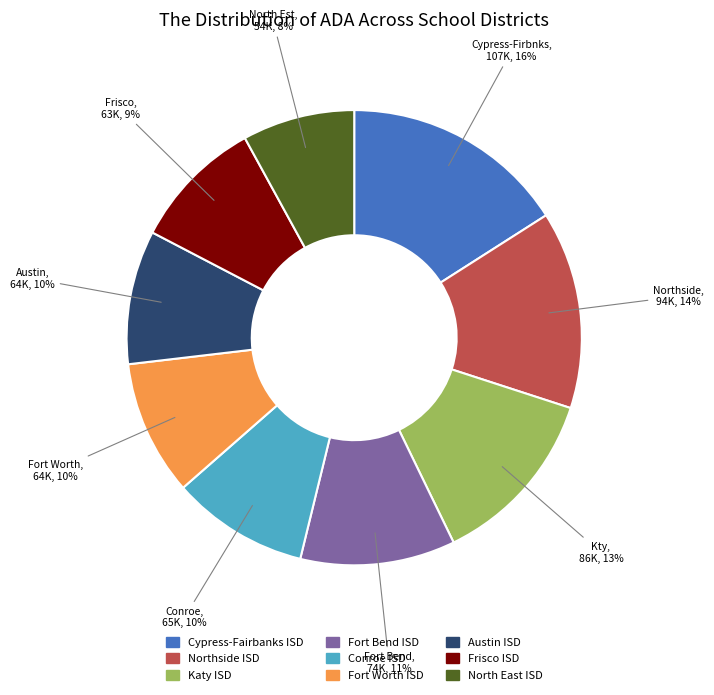

What is the smallest slice in the pie chart?

North East ISD